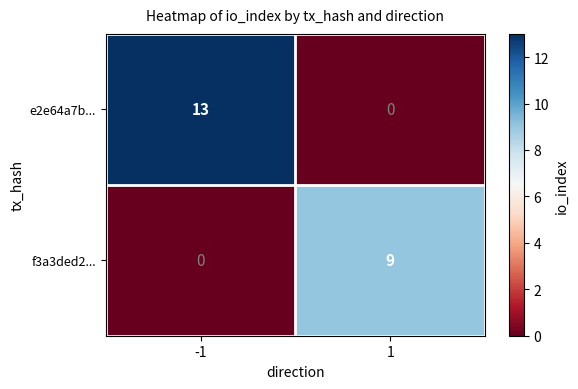

True or false: e2e64a7b... has a value of 7 at 1.

False